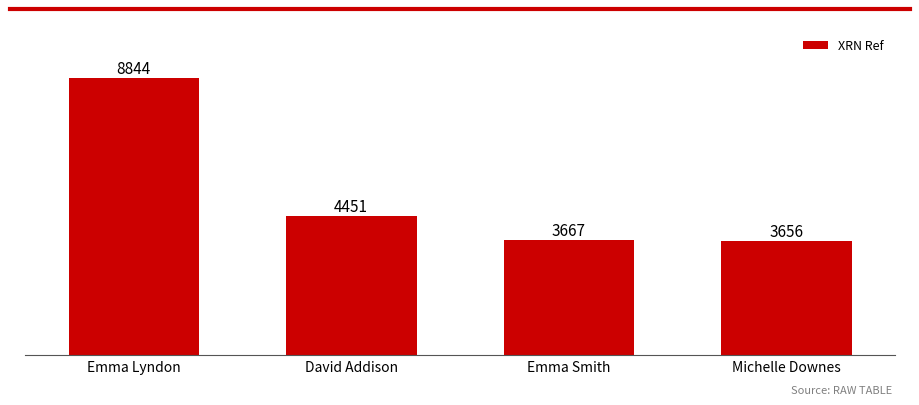

Are the bars horizontal?

No